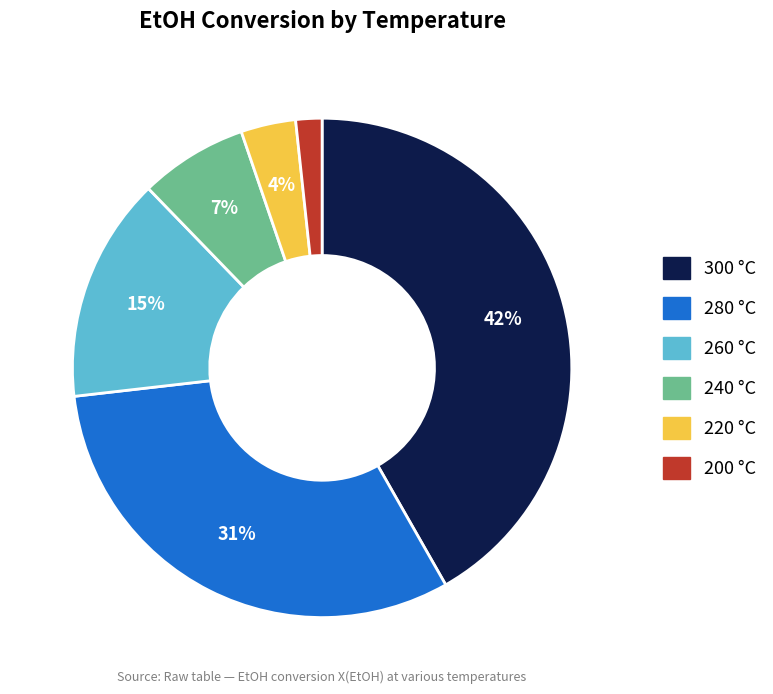

Rank the categories by value from highest to lowest.

300 °C, 280 °C, 260 °C, 240 °C, 220 °C, 200 °C